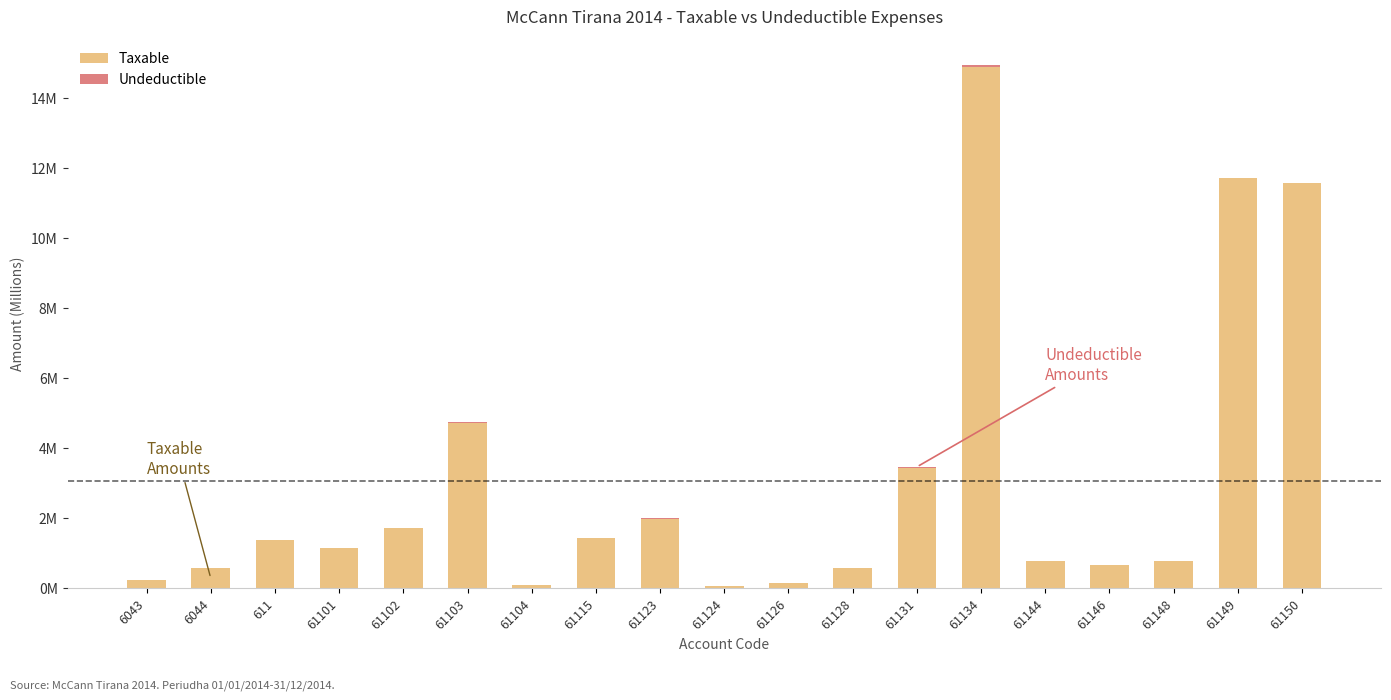

What is the difference between the maximum and minimum values in the Taxable series?

14.8